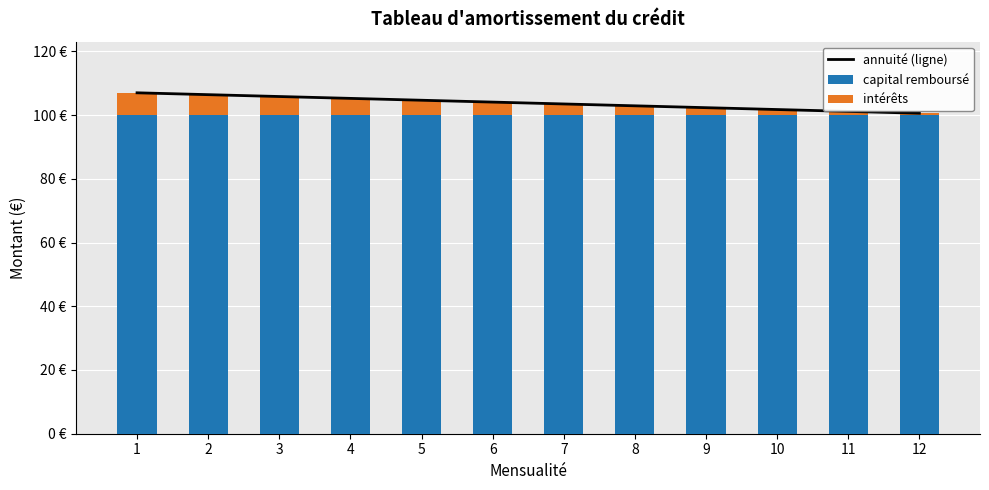

What is the total value across all series at 10?

203.5